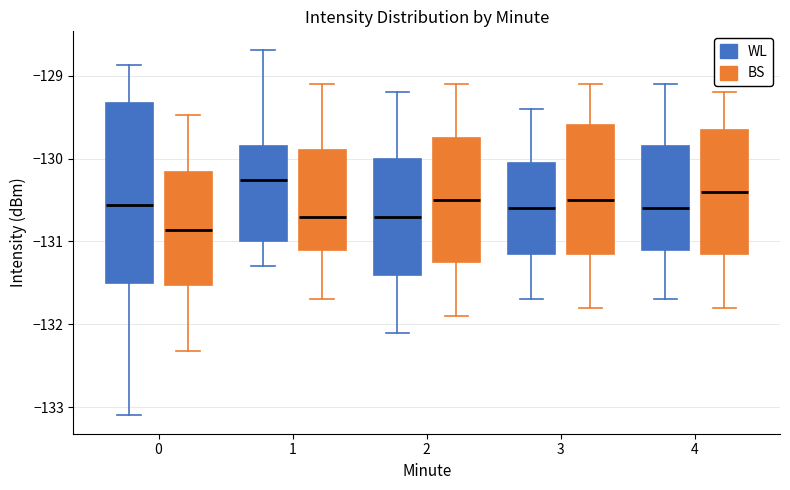

Reading left to right, read every box against the y-axis: the position of its median line, the range the box covers, and the ends of its whiskers. The values are not printed on the chart, so give them approximately, as read against the axis.

0 (WL): median -130.6, box -131.5 to -129.3, whiskers -133.1 to -128.9
0 (BS): median -130.9, box -131.5 to -130.2, whiskers -132.3 to -129.5
1 (WL): median -130.3, box -131.0 to -129.8, whiskers -131.3 to -128.7
1 (BS): median -130.7, box -131.1 to -129.9, whiskers -131.7 to -129.1
2 (WL): median -130.7, box -131.4 to -130.0, whiskers -132.1 to -129.2
2 (BS): median -130.5, box -131.2 to -129.7, whiskers -131.9 to -129.1
3 (WL): median -130.6, box -131.1 to -130.0, whiskers -131.7 to -129.4
3 (BS): median -130.5, box -131.1 to -129.6, whiskers -131.8 to -129.1
4 (WL): median -130.6, box -131.1 to -129.8, whiskers -131.7 to -129.1
4 (BS): median -130.4, box -131.1 to -129.6, whiskers -131.8 to -129.2